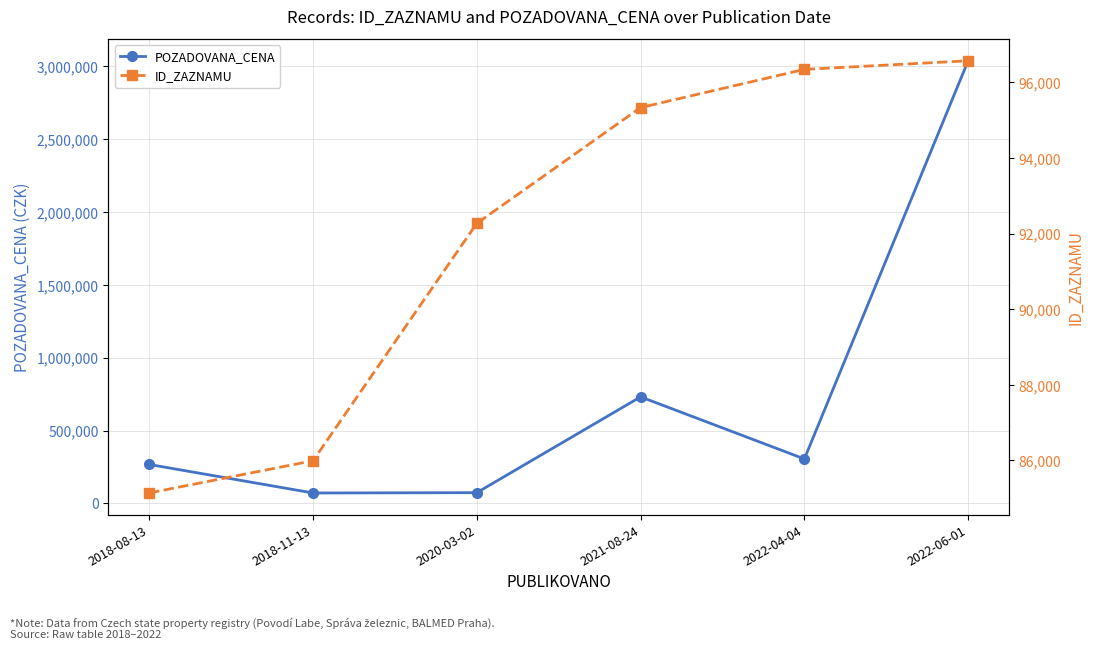

Which series has the largest range (max minus min)?

POZADOVANA_CENA